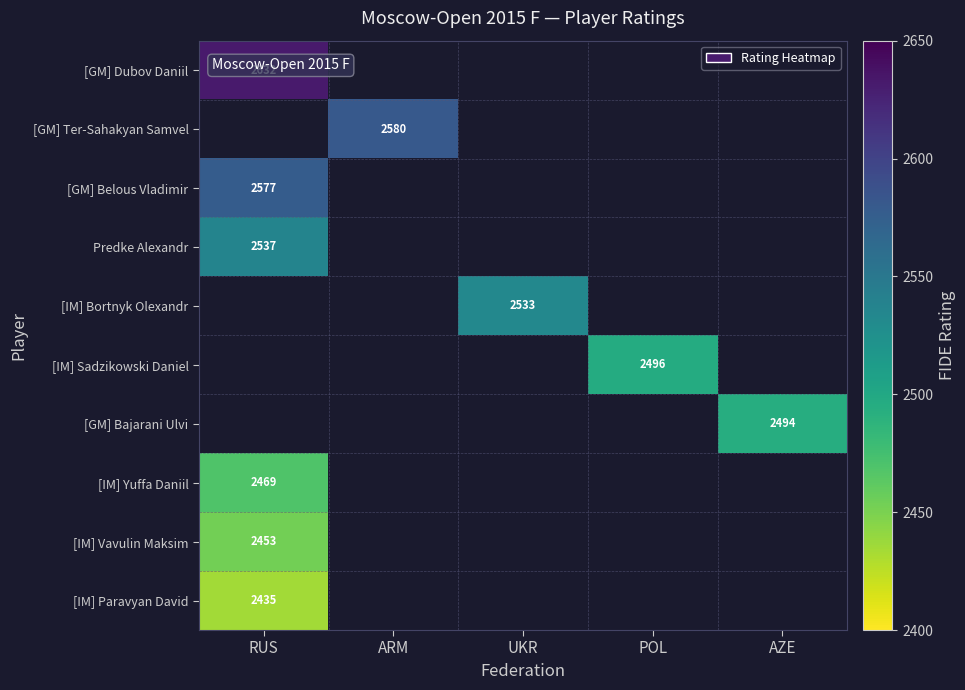

What is the greatest value displayed?

2632.0